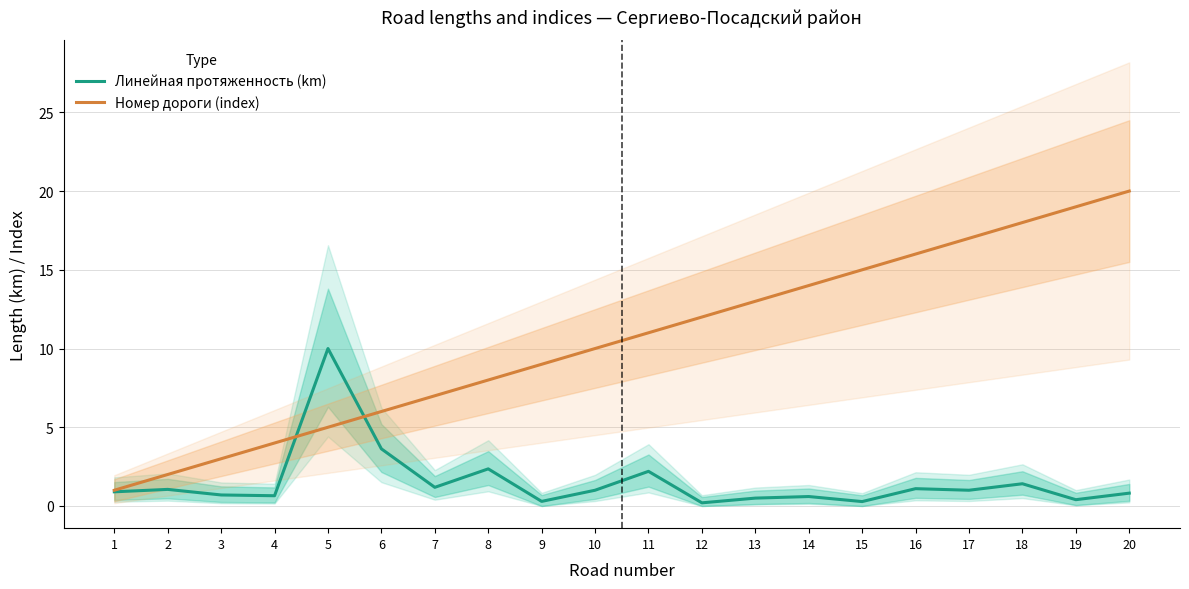

Is the value of Линейная протяженность (km) at 3 greater than the value of Номер дороги (index) at 9?

No